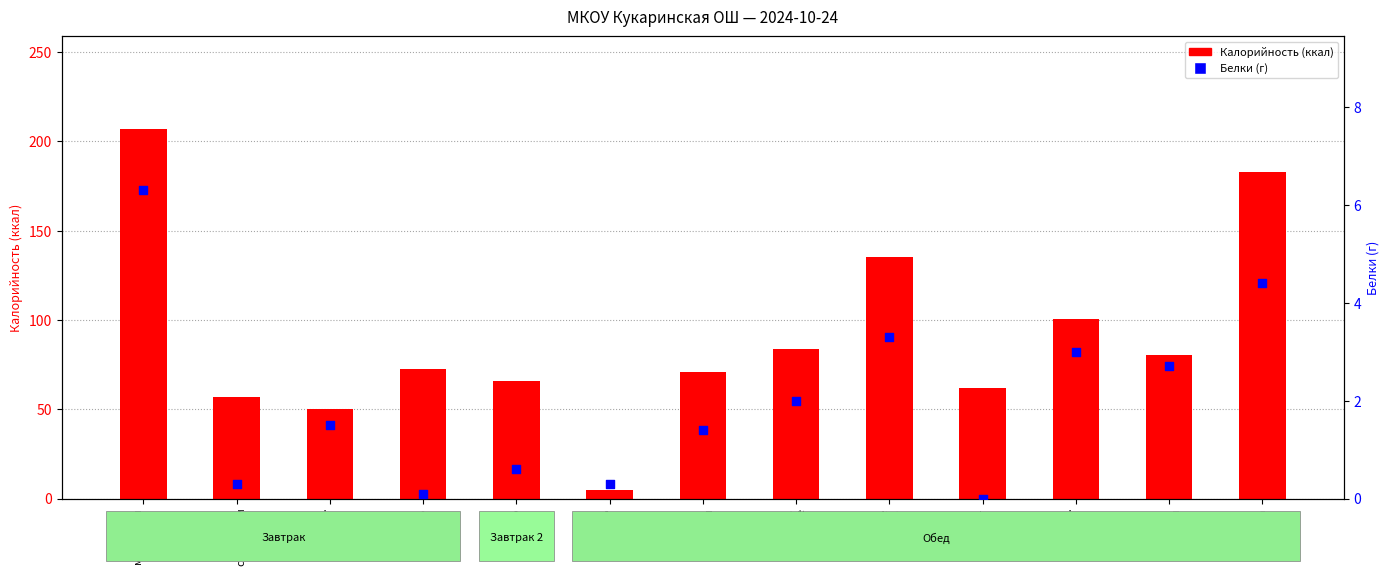

At which category is the sum across all series the highest?

макароны
с сыром